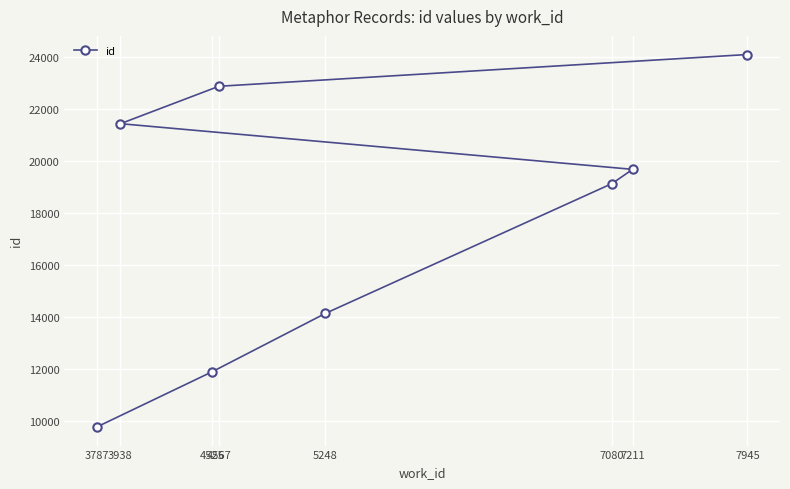

What is the sum of all values?

142986